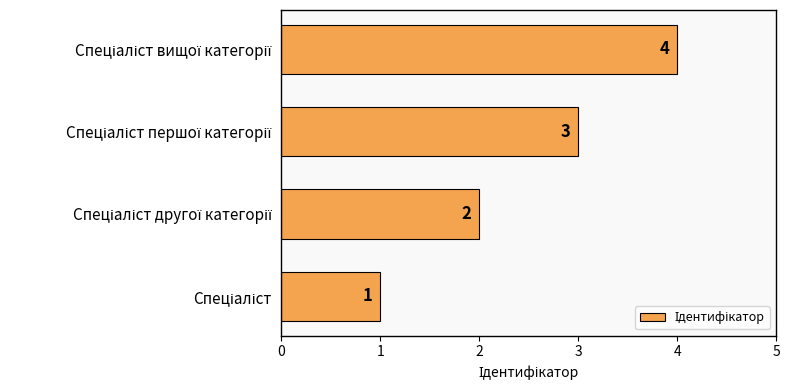

How many values are between 2 and 4?

3